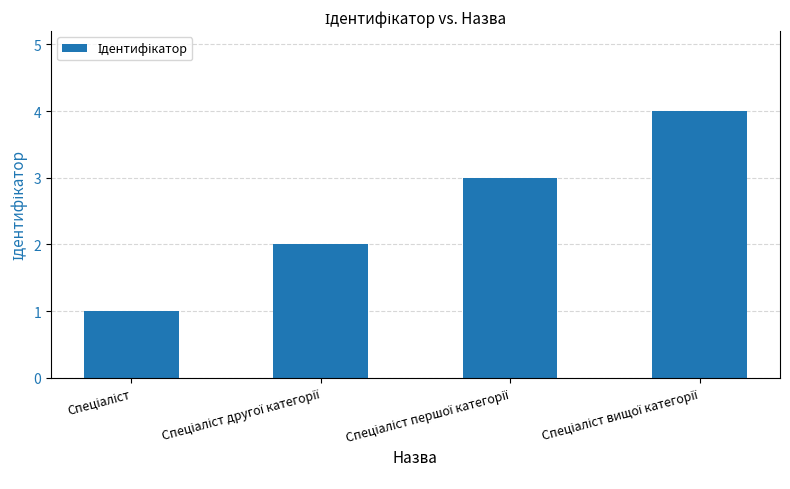

How many categories are shown in the chart?

4